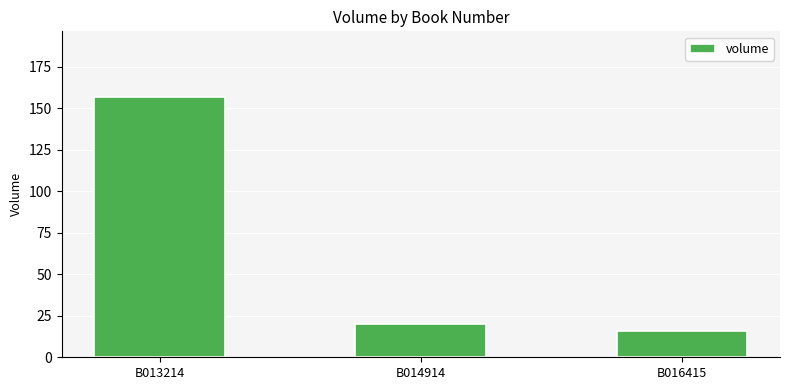

Does the chart contain any negative values?

No